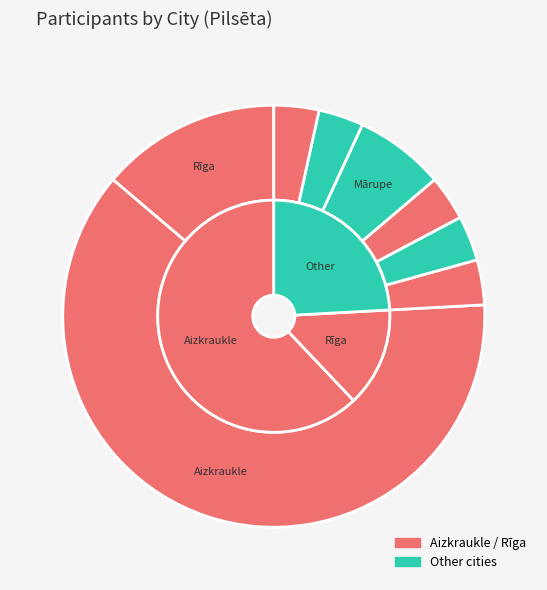

Count the number of slices in the pie.

8